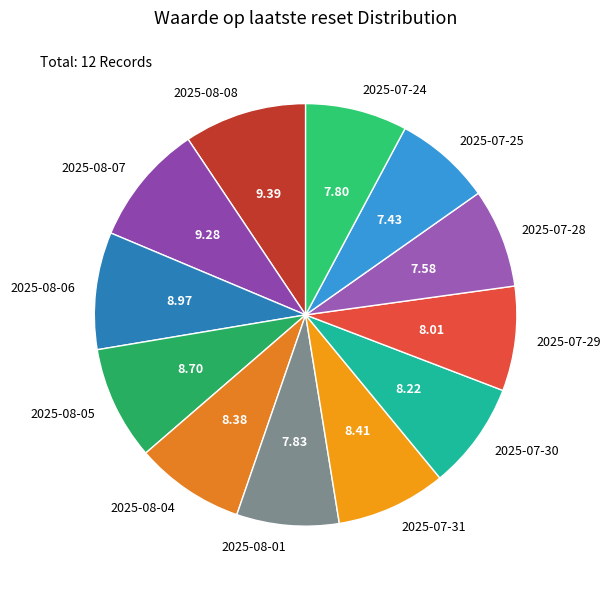

Which has a higher value, 2025-08-04 or 2025-07-25?

2025-08-04